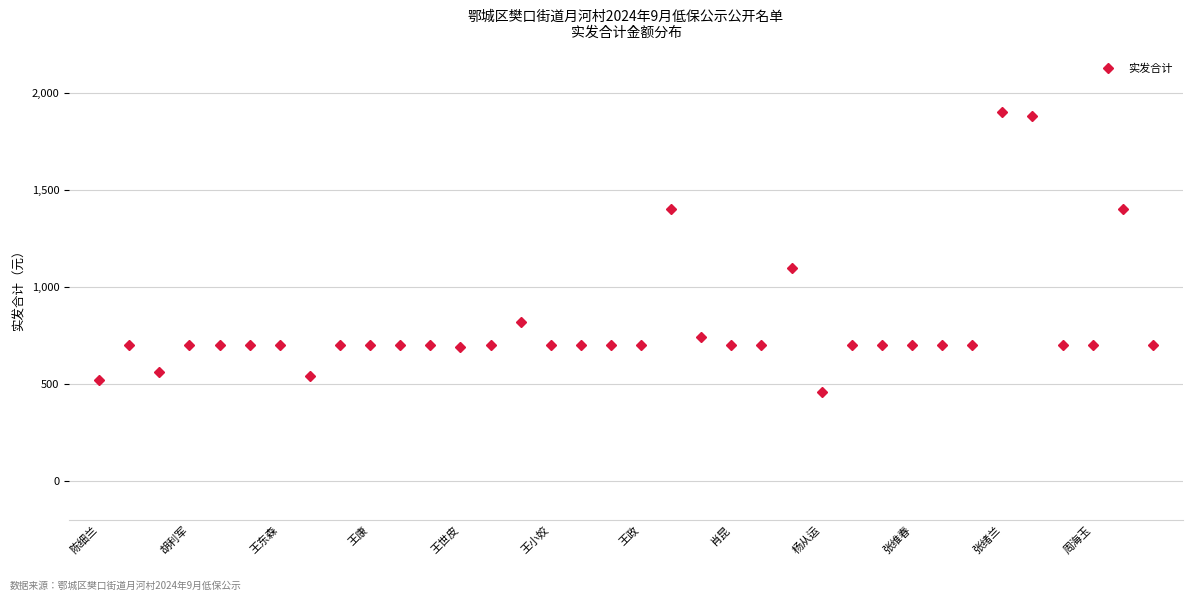

What is the greatest value displayed?

1900